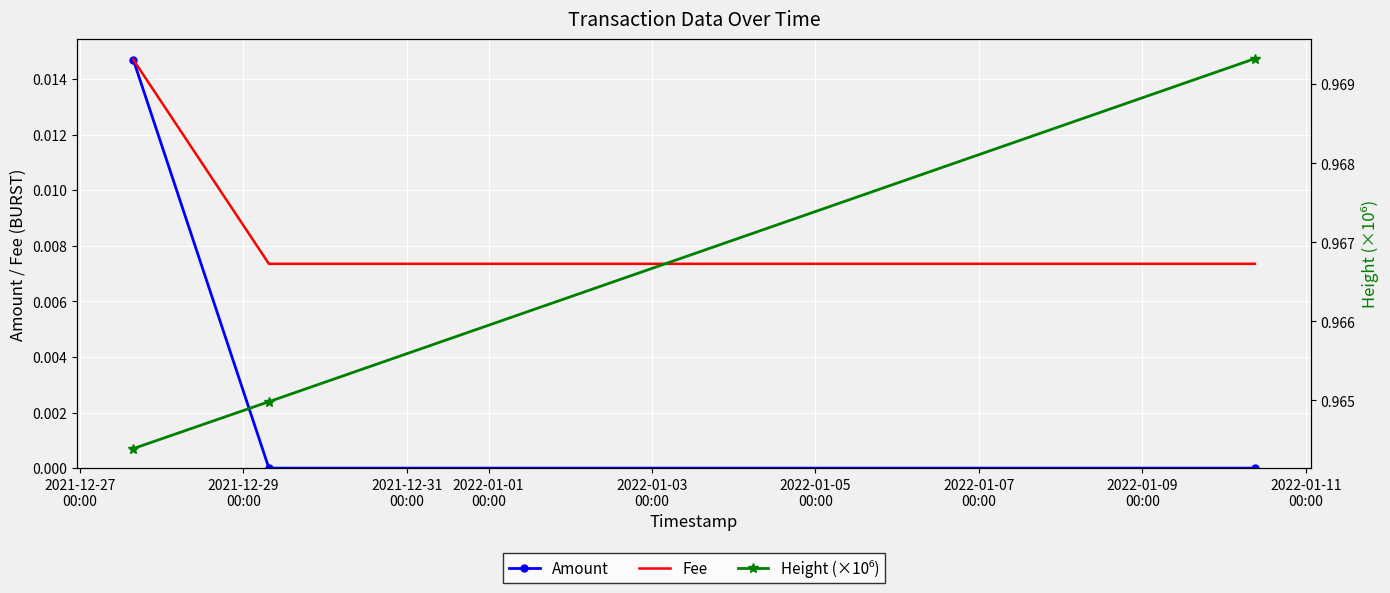

List the series in order of their peak value, highest first.

Height (×10⁶), Amount, Fee